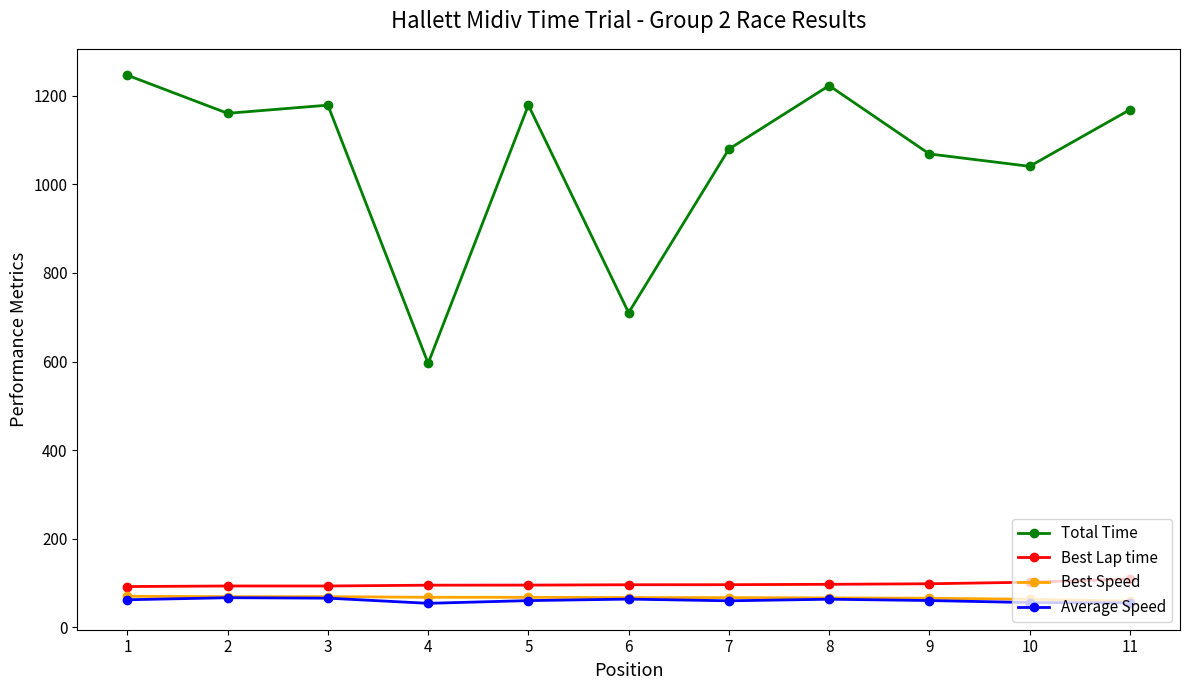

What is the difference between the maximum and minimum values in the Total Time series?

650.0